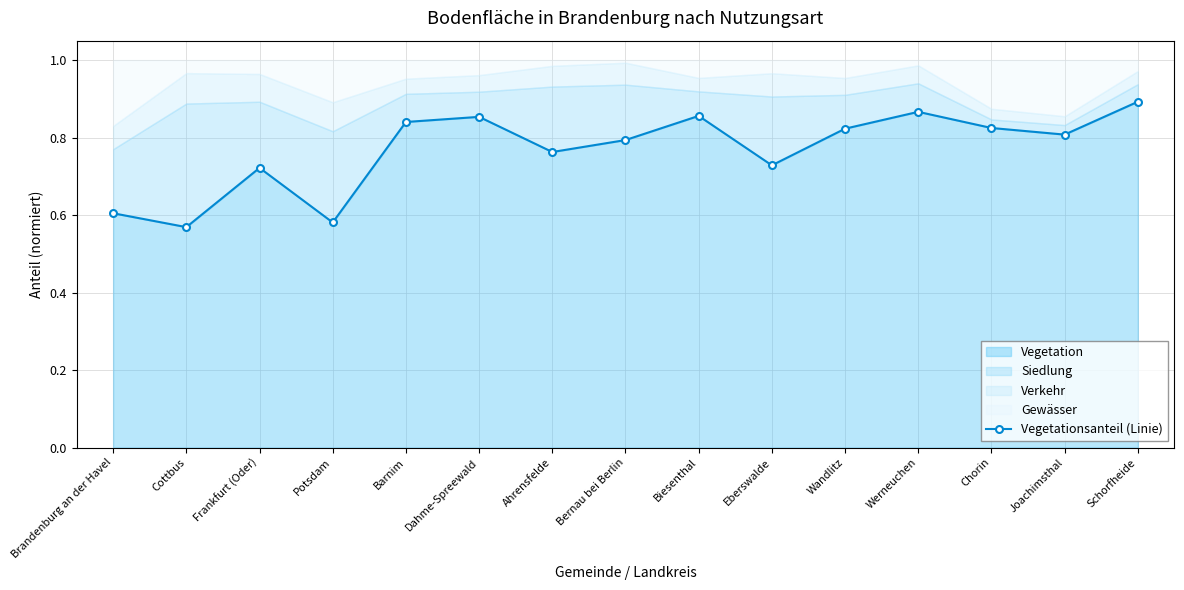

Which category has the highest value across all series?

Schorfheide